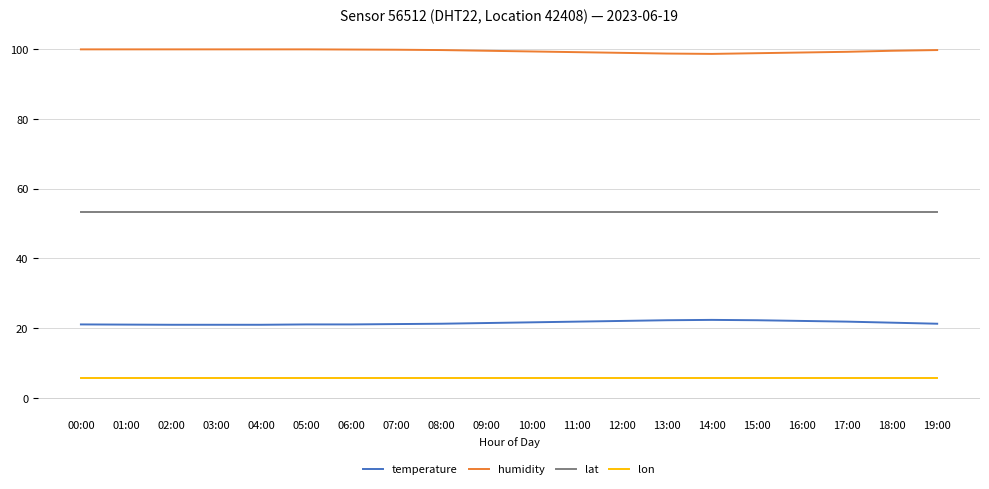

Rank the series by their maximum value, from lowest to highest.

lon, temperature, lat, humidity